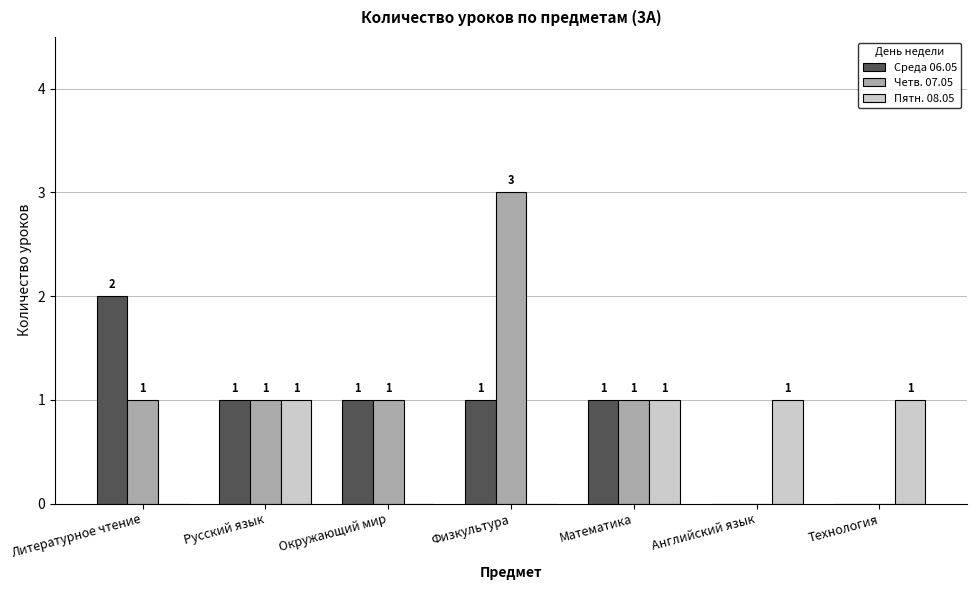

What are all the series names shown in the legend?

Среда 06.05, Четв. 07.05, Пятн. 08.05